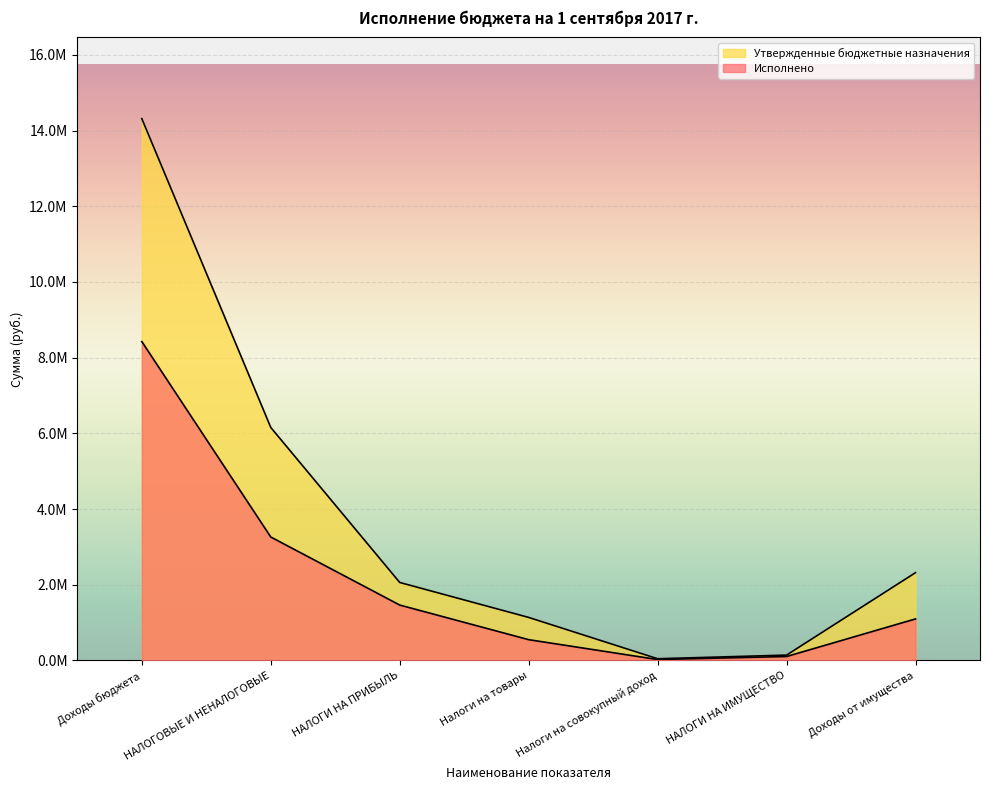

True or false: Утвержденные бюджетные назначения and Исполнено intersect in this chart.

False